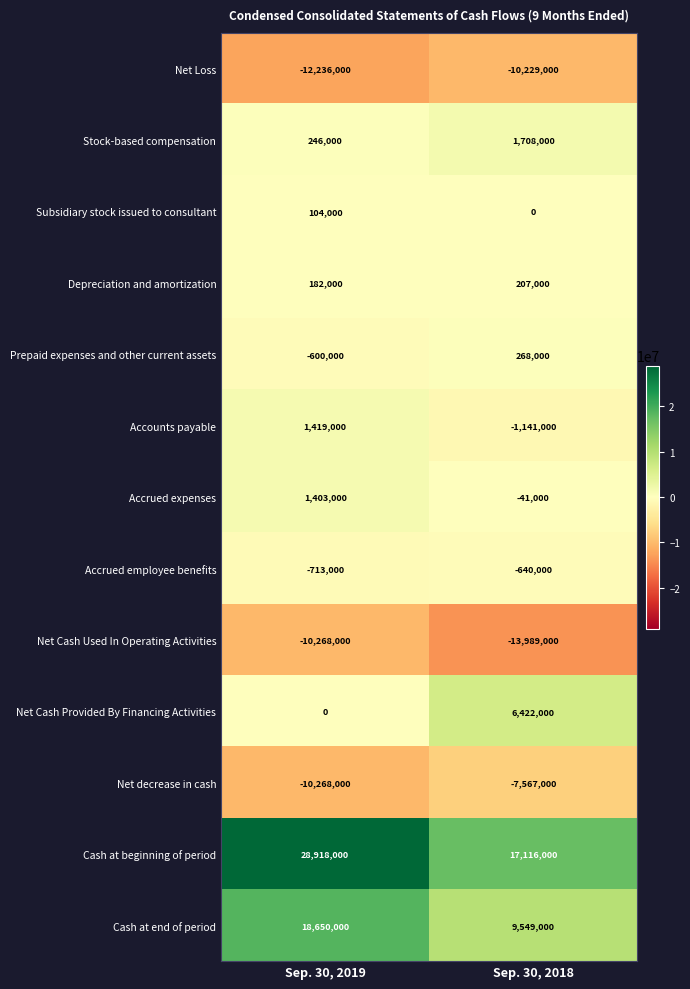

Is it true that Cash at beginning of period equals 48547335 at Sep. 30, 2019?

False